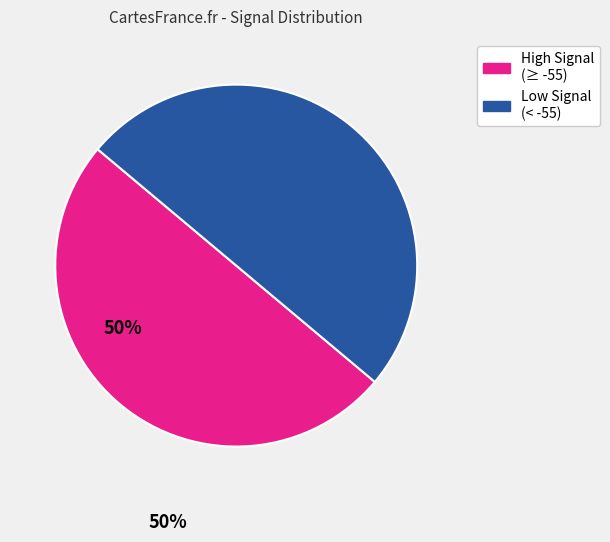

To the nearest percent, what is the average slice percentage?

50%